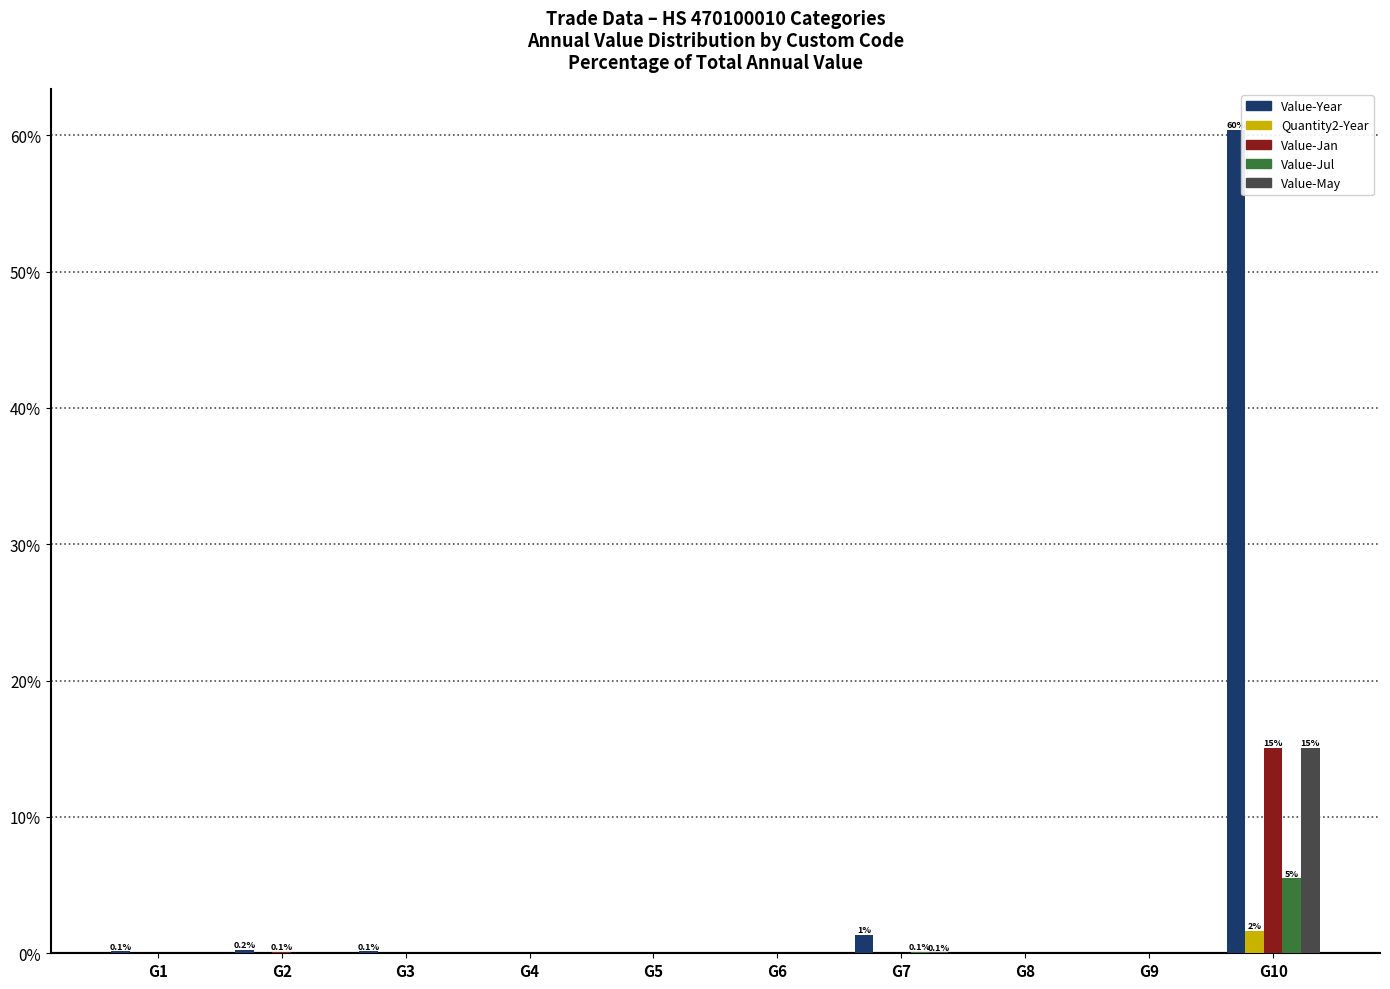

At which category does the chart reach its peak across all series?

G10